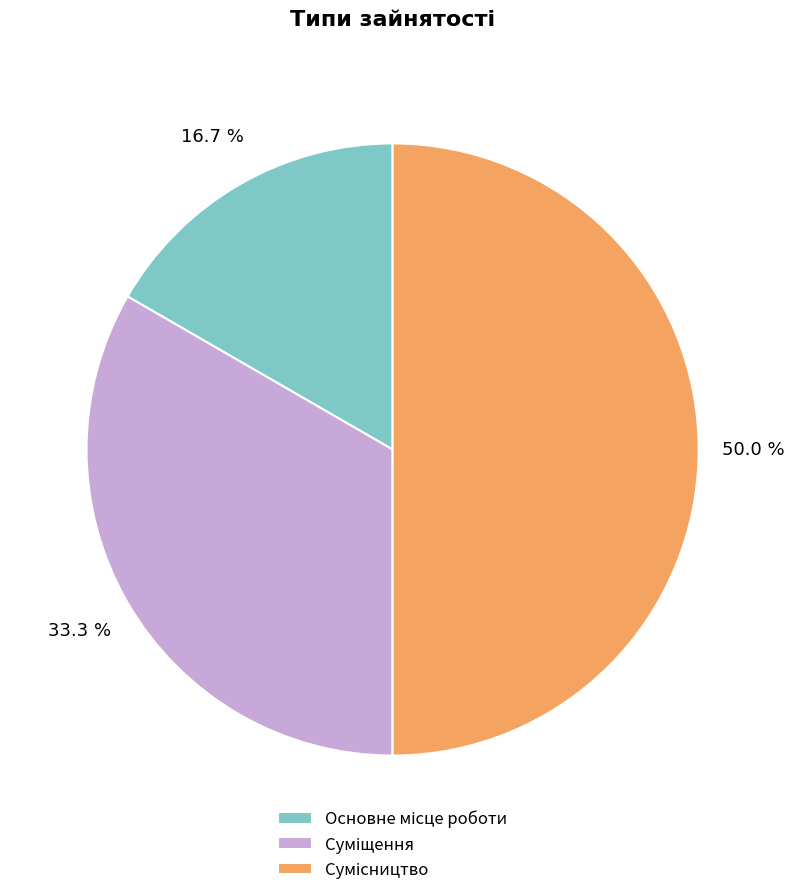

How many slices are in this pie chart?

3